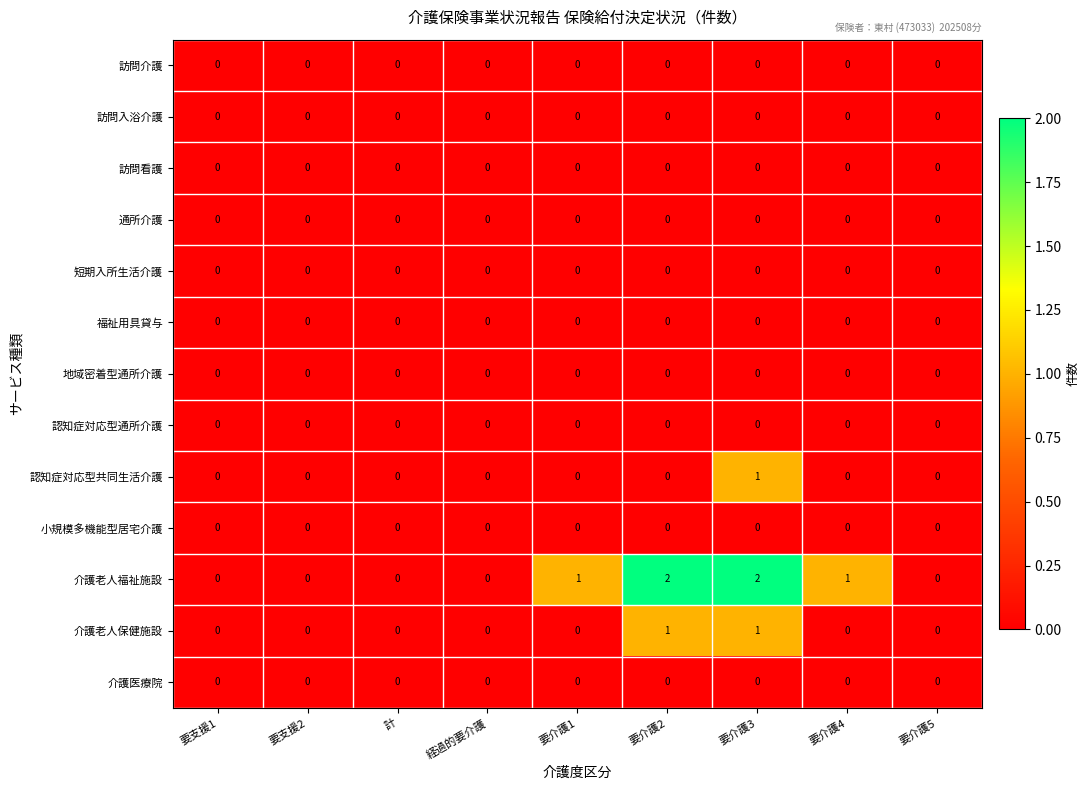

The value of 福祉用具貸与 at 要介護2 is 0. True or false?

True